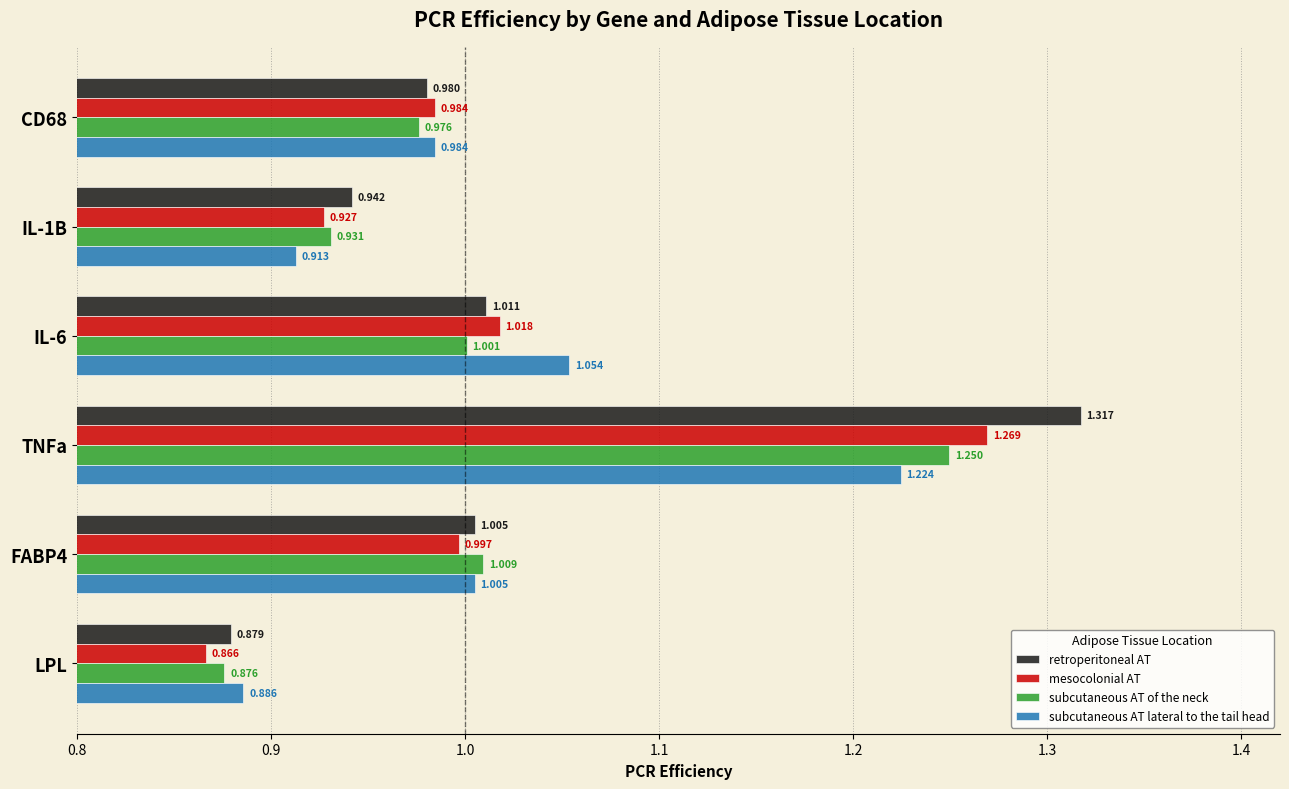

At which category does the chart reach its minimum across all series?

LPL